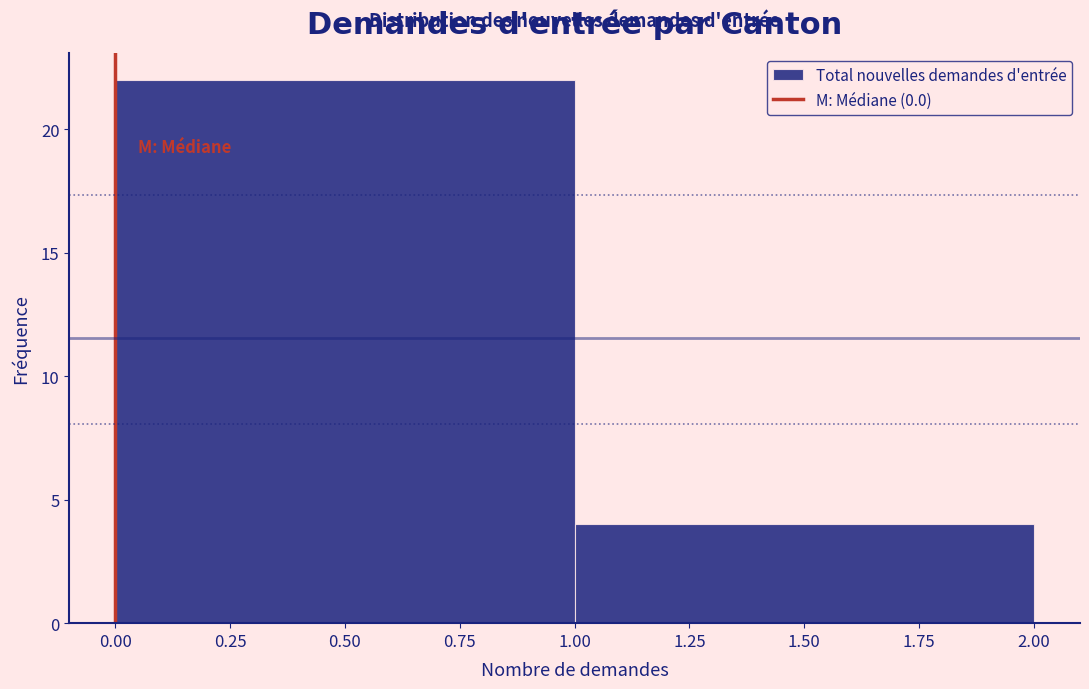

Reading left to right, list every bar in this chart as the range it spans on the x-axis followed by its height. The values are not printed on the chart, so give them approximately, as read against the axis.

0.00 to 1.00: 22
1.00 to 2.00: 4